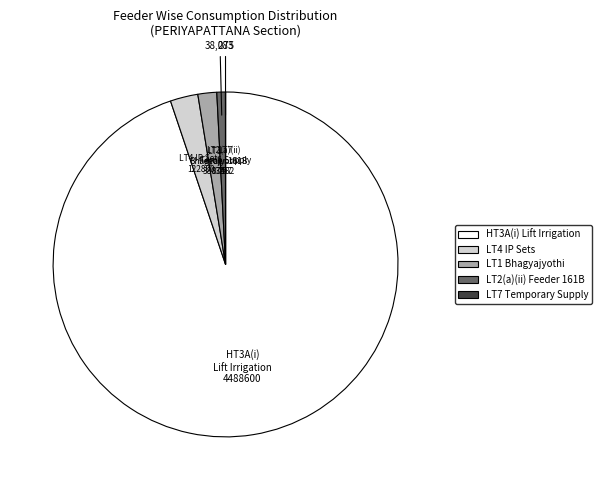

Is there any slice that represents more than half of the pie?

Yes